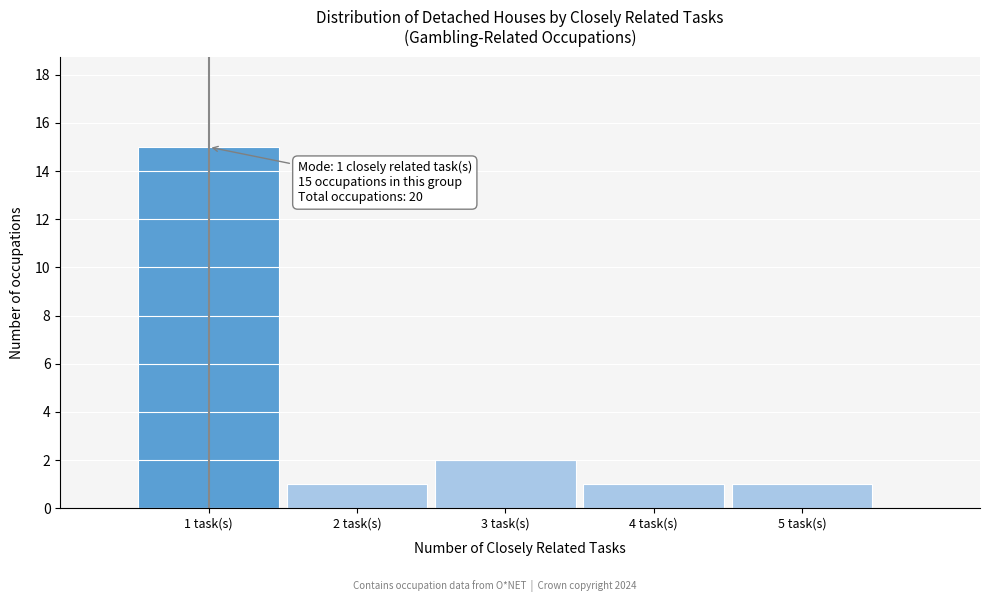

Which range on the x-axis has the tallest bar?

0.5 to 1.5